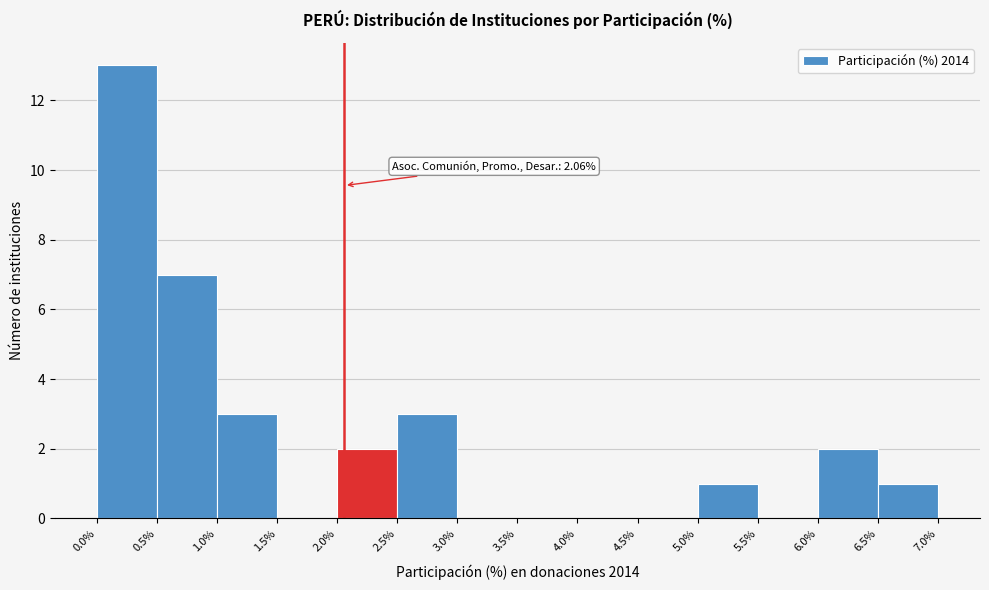

Which range on the x-axis has the tallest bar?

0.0% to 0.5%